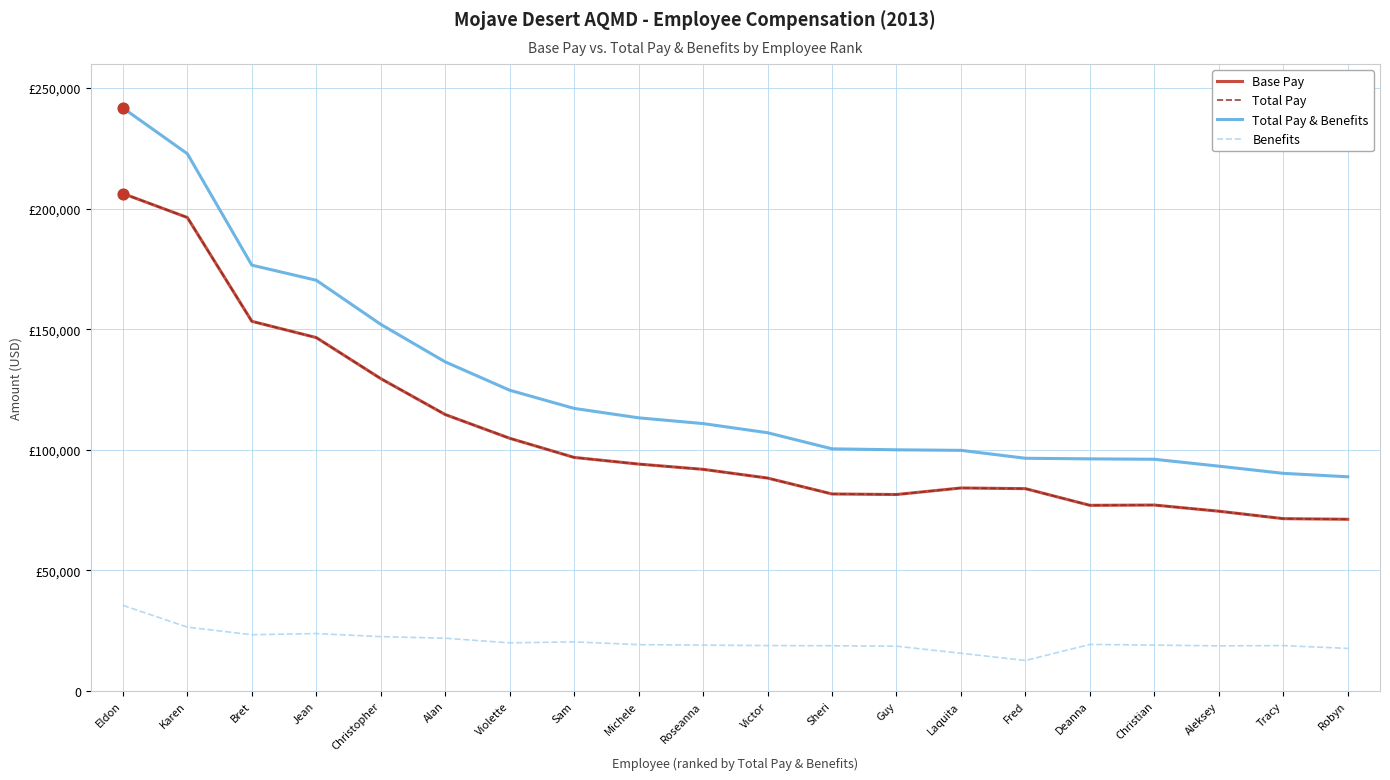

Does the chart have visible grid lines?

Yes